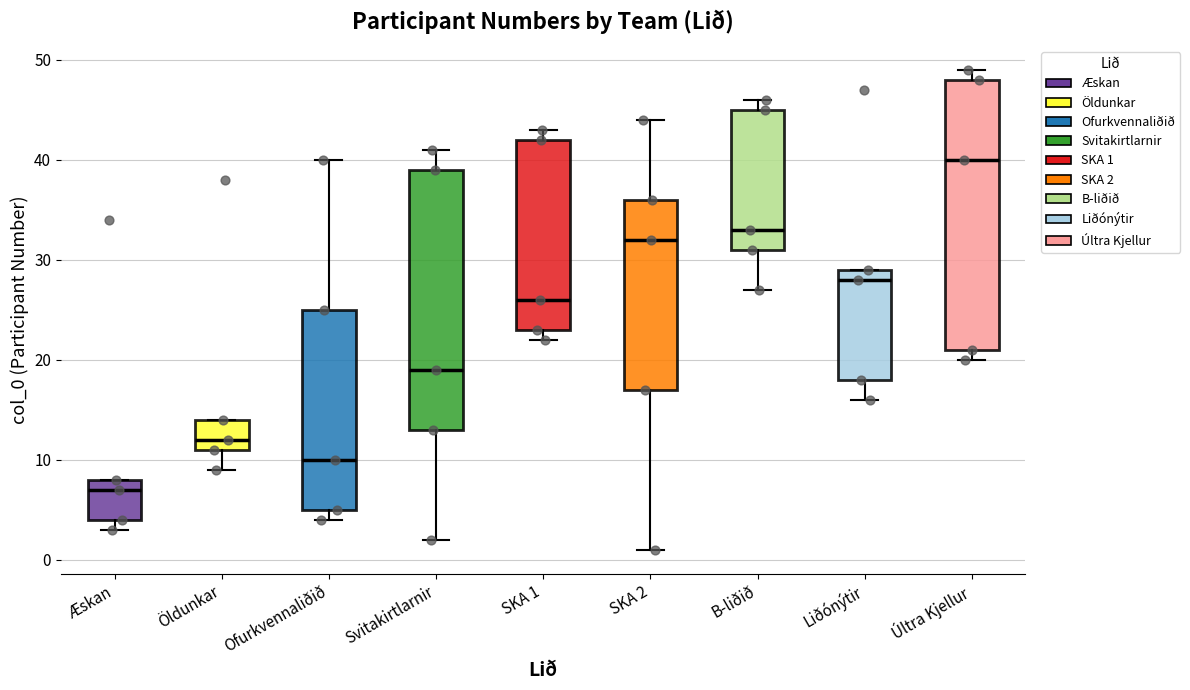

Reading left to right, read every box against the y-axis: the position of its median line, the range the box covers, and the ends of its whiskers. The values are not printed on the chart, so give them approximately, as read against the axis.

Æskan: median 7, box 4 to 8, whiskers 3 to 8
Öldunkar: median 12, box 11 to 14, whiskers 9 to 14
Ofurkvennaliðið: median 10, box 5 to 25, whiskers 4 to 40
Svitakirtlarnir: median 19, box 13 to 39, whiskers 2 to 41
SKA 1: median 26, box 23 to 42, whiskers 22 to 43
SKA 2: median 32, box 17 to 36, whiskers 1 to 44
B-liðið: median 33, box 31 to 45, whiskers 27 to 46
Liðónýtir: median 28, box 18 to 29, whiskers 16 to 29
Últra Kjellur: median 40, box 21 to 48, whiskers 20 to 49